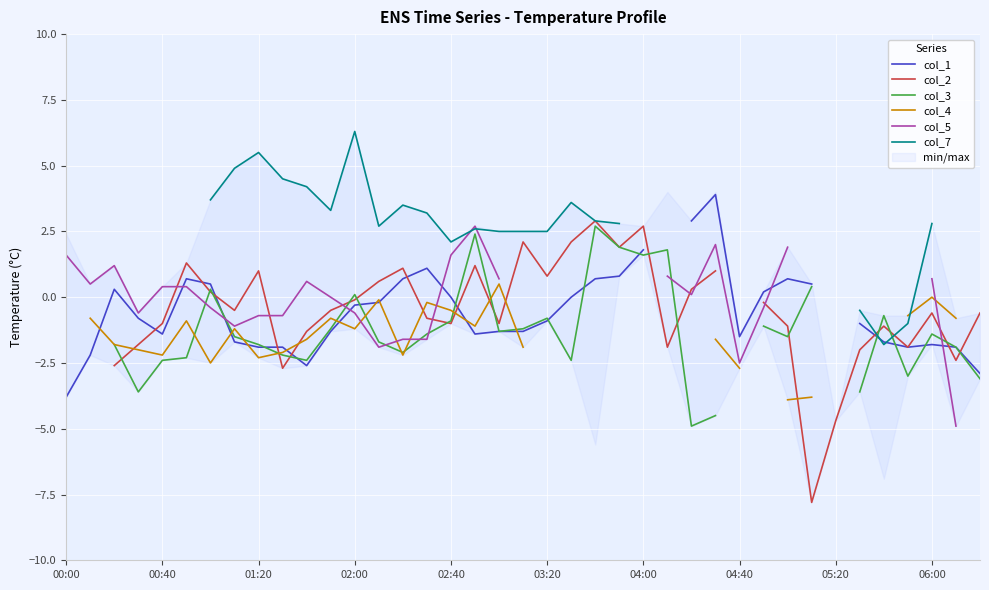

Between 00:00 and 22, which series saw the biggest shift?

col_5